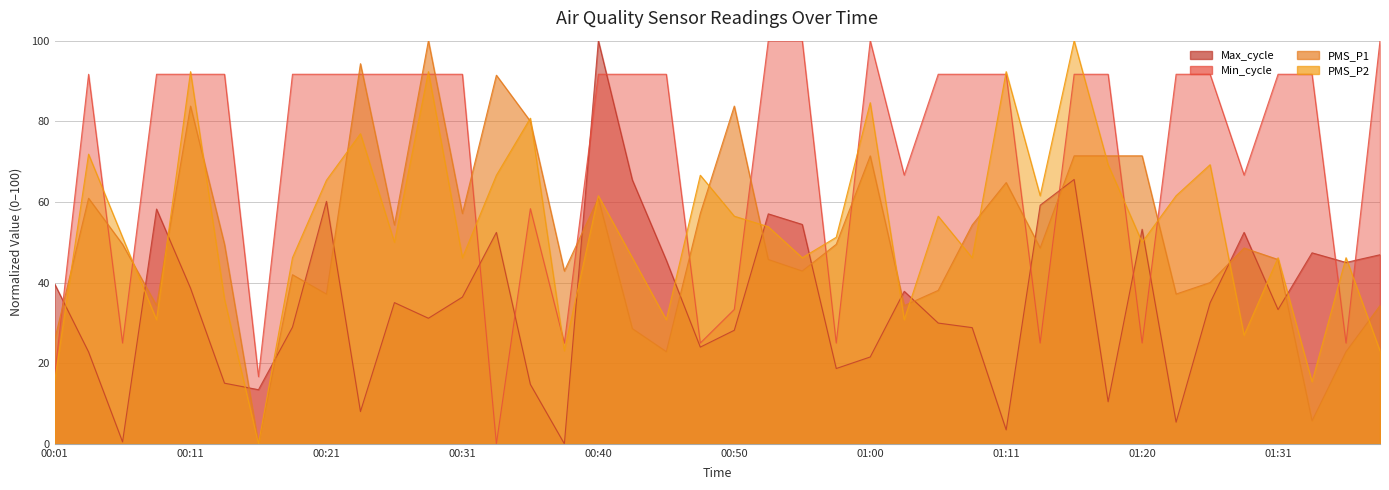

What are all the series names shown in the legend?

Max_cycle, Min_cycle, PMS_P1, PMS_P2